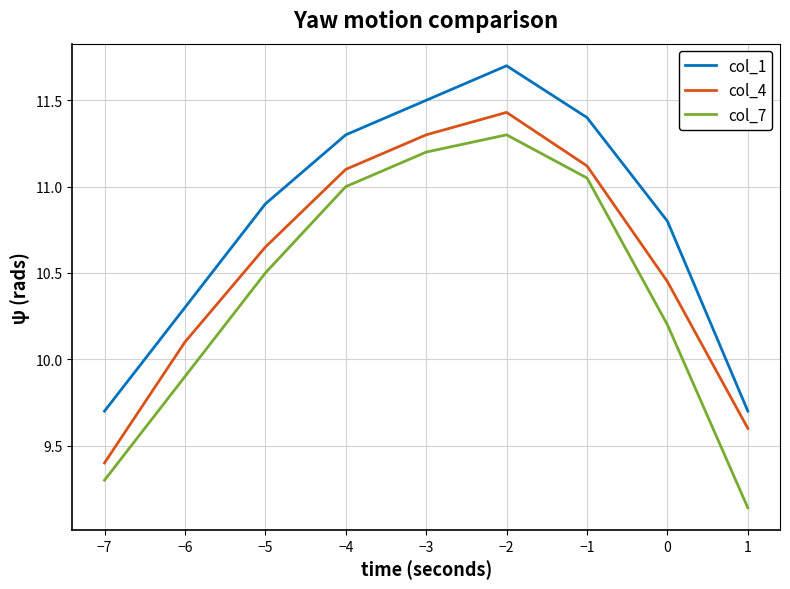

Which series has the widest spread of values?

col_7